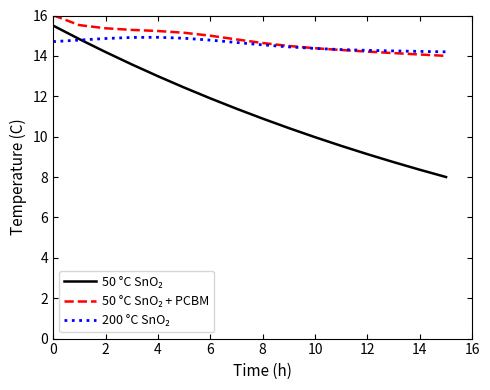

What is the minimum value shown in the chart?

8.0